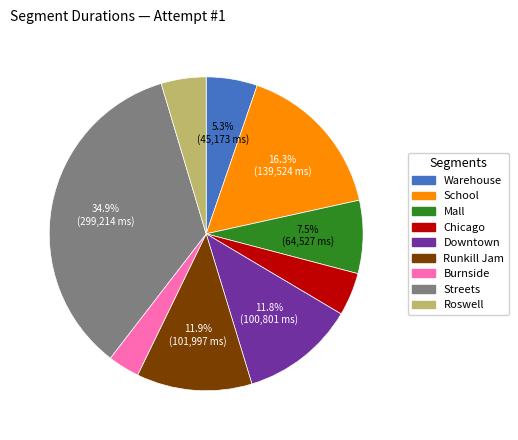

To the nearest percent, what is the difference between the largest and smallest slice percentages?

32%